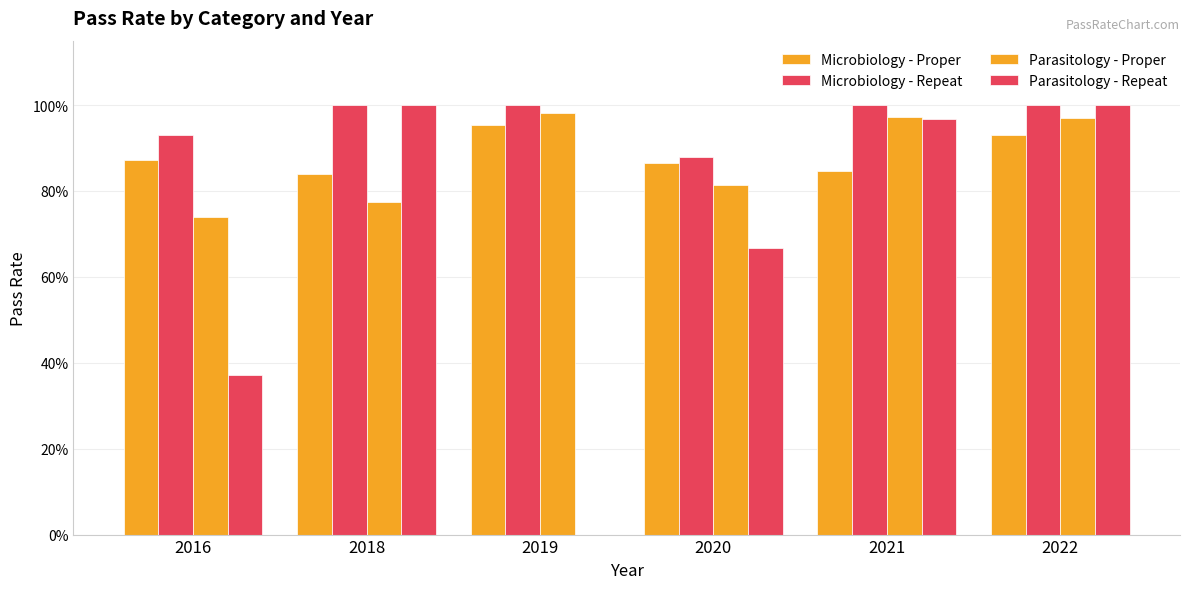

How many bars are there in total?

24